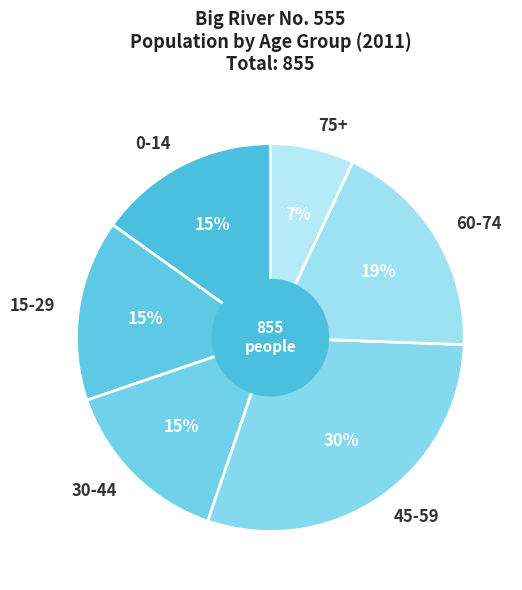

How many slices are in this pie chart?

6